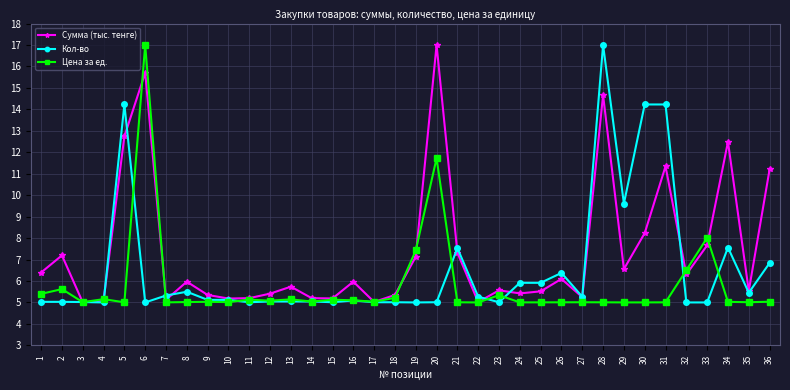

What is the highest value of the Кол-во series?

17.0